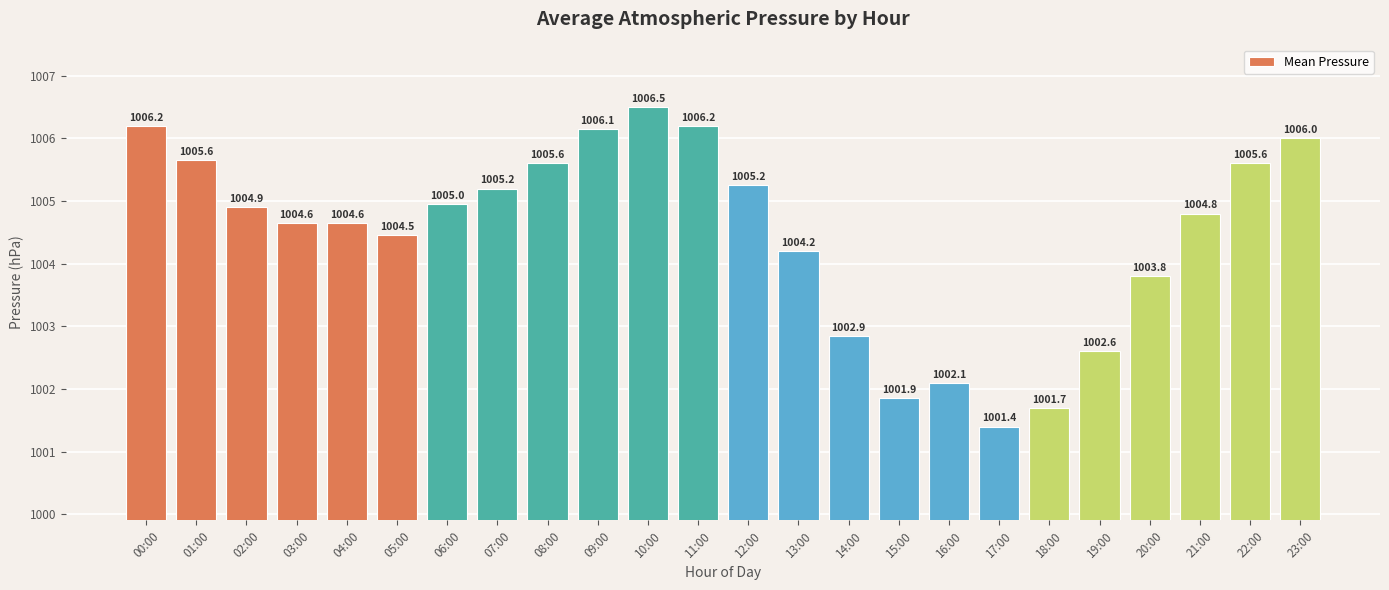

What is the label of the 4th bar from the right?

20:00